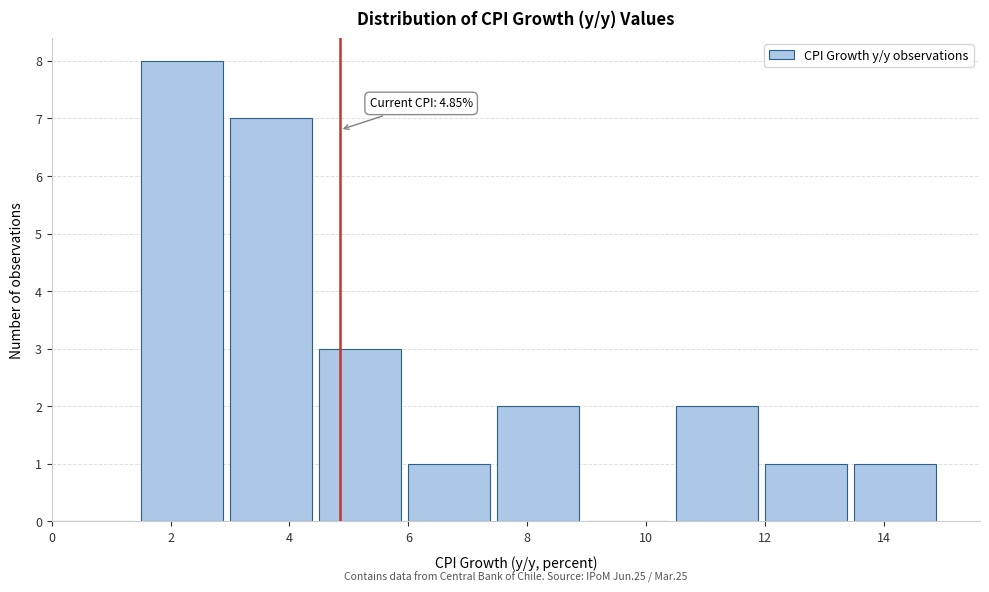

Which range on the x-axis has the tallest bar?

1.5 to 3.0